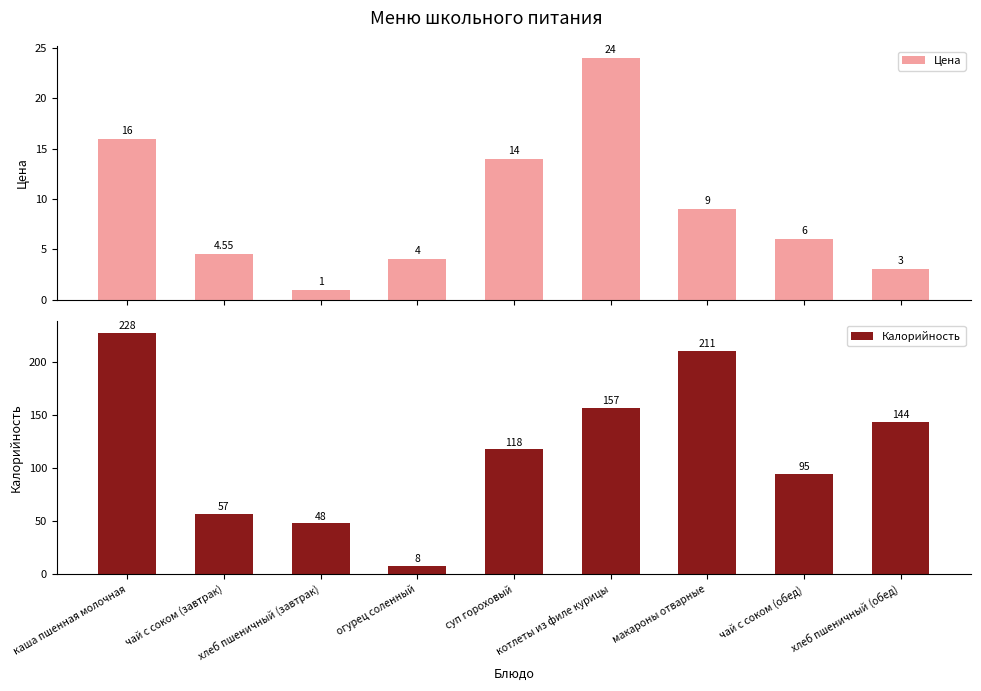

At which label does Калорийность first exceed 118?

каша пшенная молочная